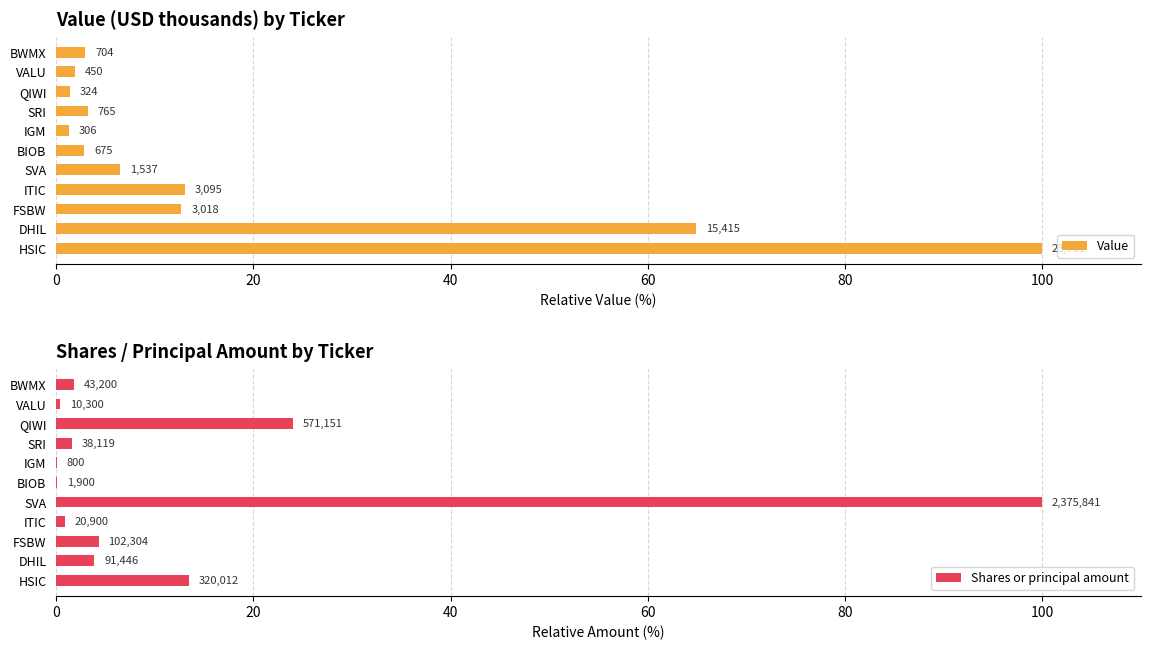

Which series has the largest total across all categories?

Value